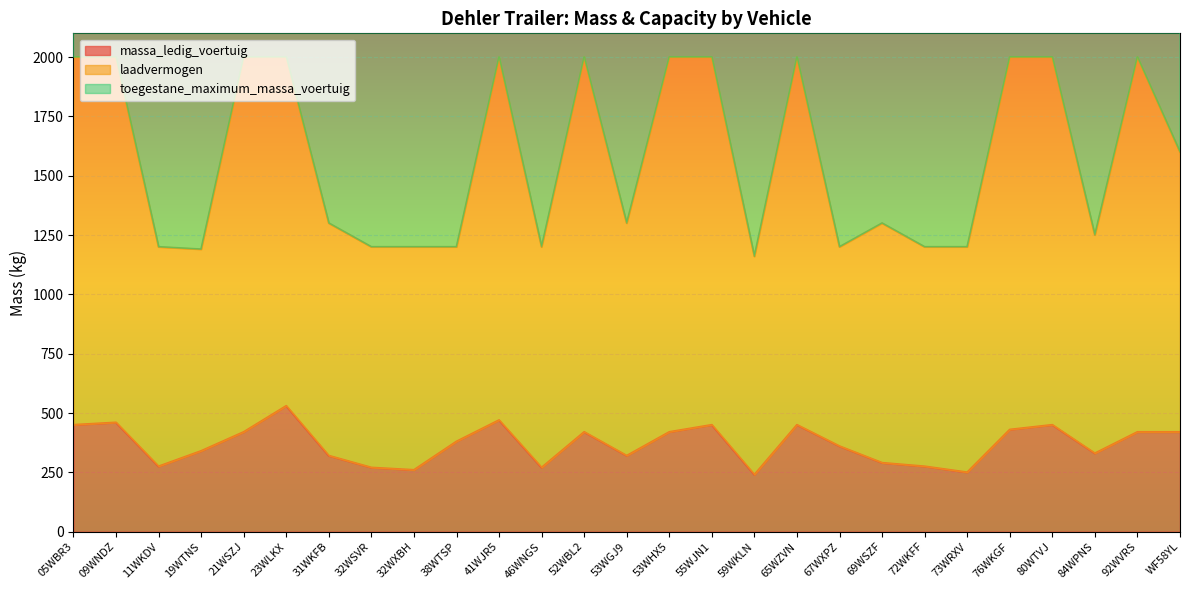

Which category has the highest value across all series?

05WBR3